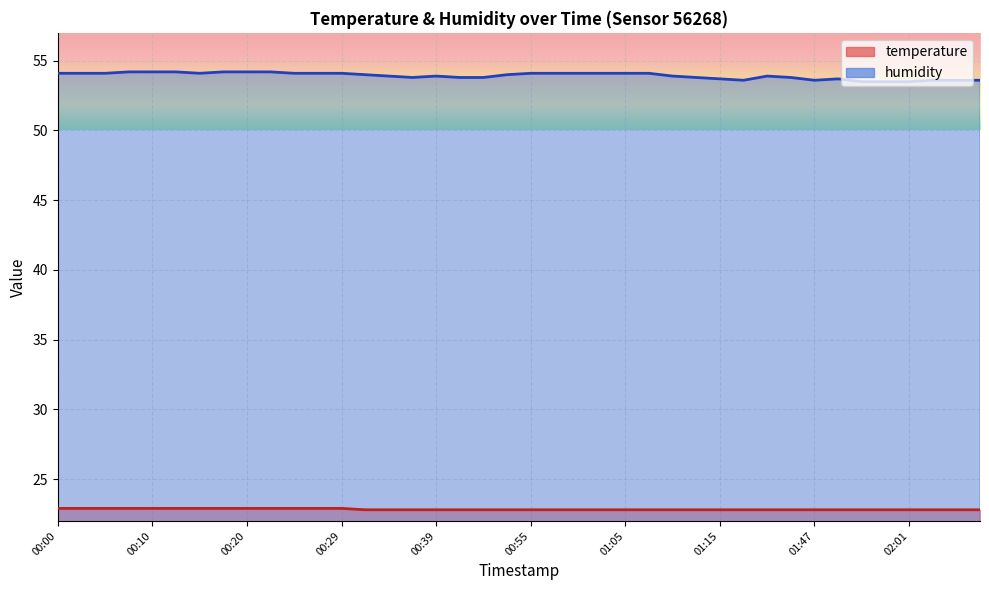

Rank the series at 00:29 from lowest to highest value.

temperature, humidity